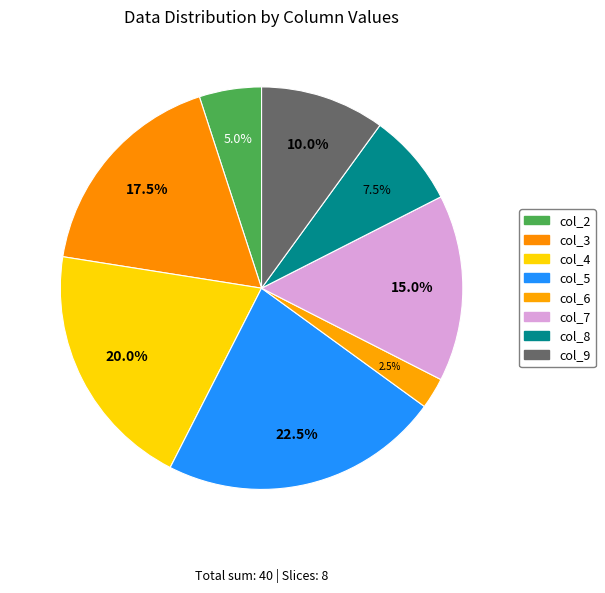

Which slice is the largest?

5